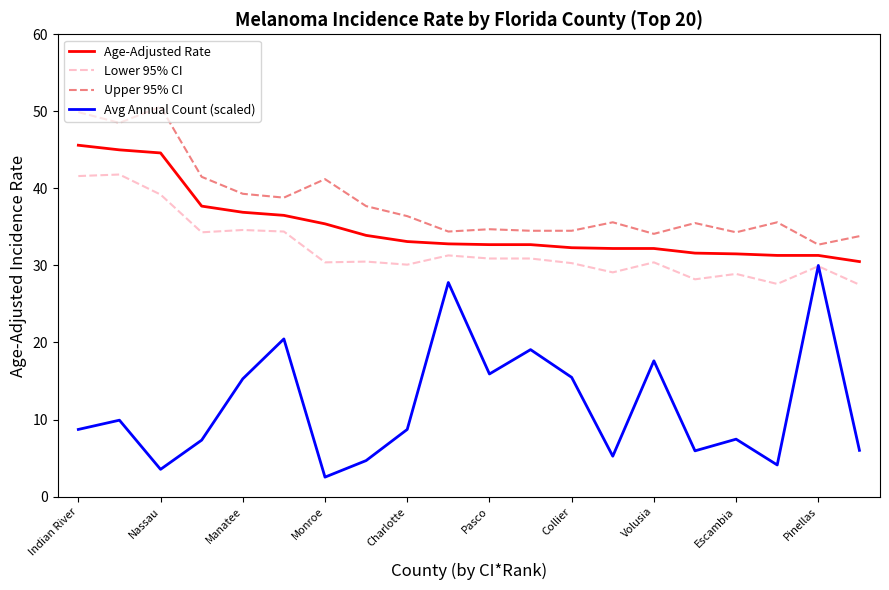

True or false: Avg Annual Count (scaled) has more than 1 points higher than both neighbors.

True